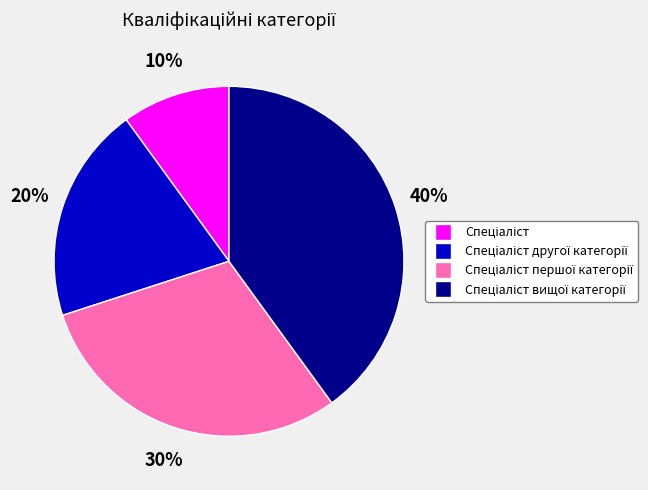

How many slices are in this pie chart?

4